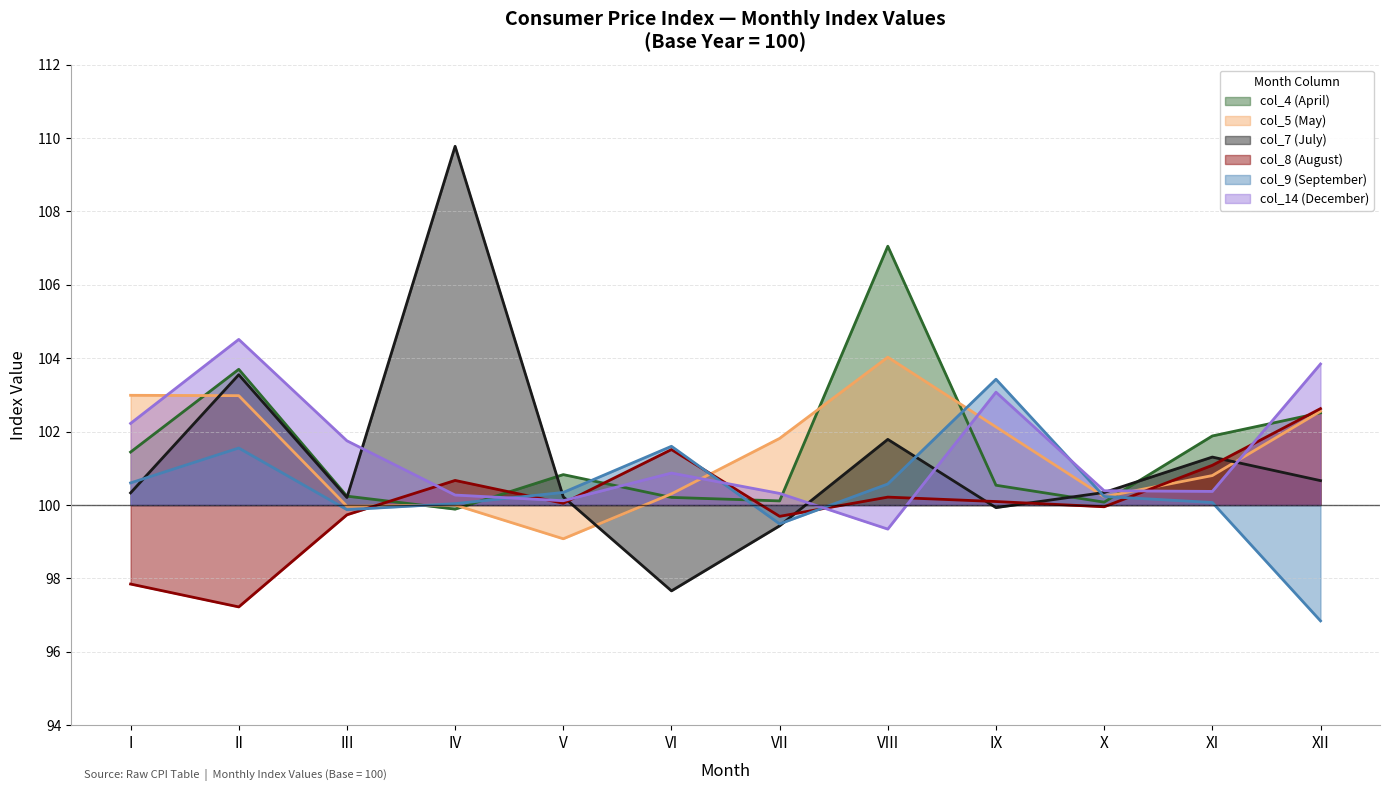

What is the maximum value for col_14 (December)?

104.5